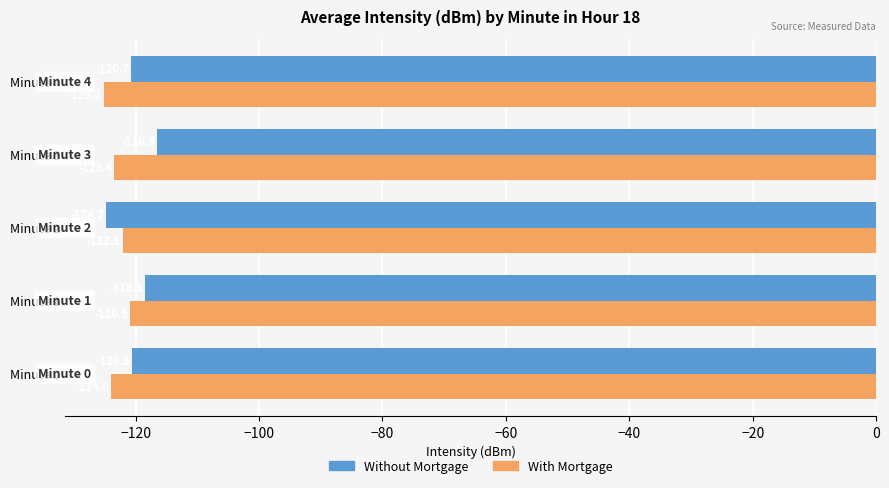

What is the minimum value shown in the chart?

-125.2